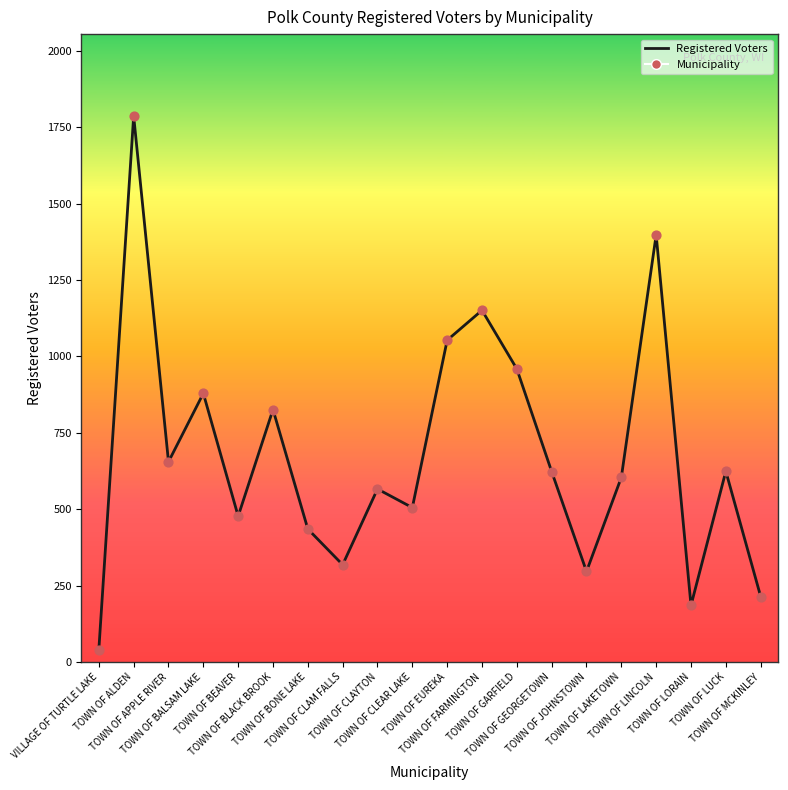

What is the ratio of the value at TOWN OF CLAM FALLS to the value at TOWN OF ALDEN?

0.2